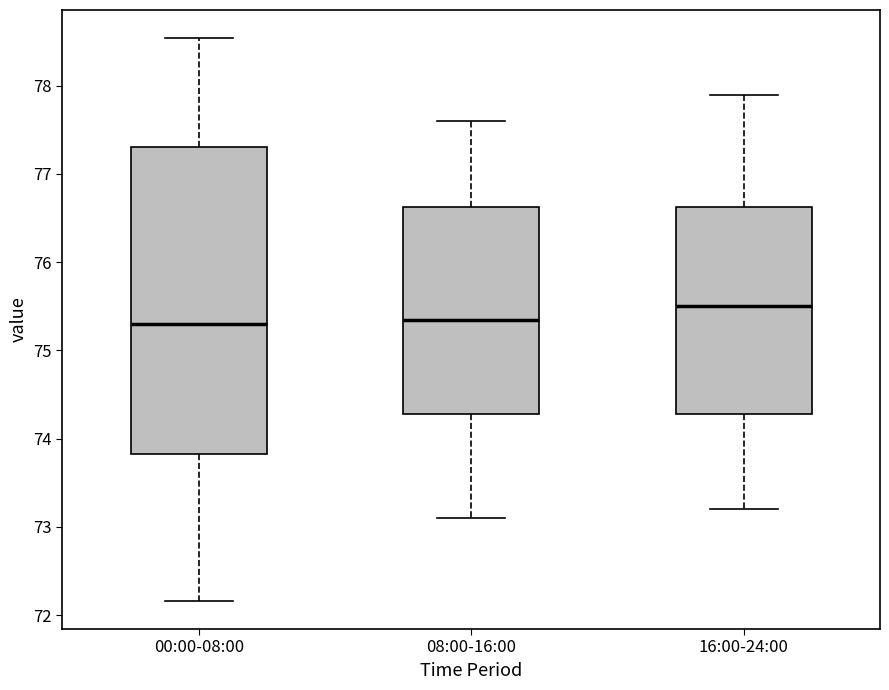

Reading left to right, read every box against the y-axis: the position of its median line, the range the box covers, and the ends of its whiskers. The values are not printed on the chart, so give them approximately, as read against the axis.

00:00-08:00: median 75.3, box 73.8 to 77.3, whiskers 72.2 to 78.5
08:00-16:00: median 75.4, box 74.3 to 76.6, whiskers 73.1 to 77.6
16:00-24:00: median 75.5, box 74.3 to 76.6, whiskers 73.2 to 77.9